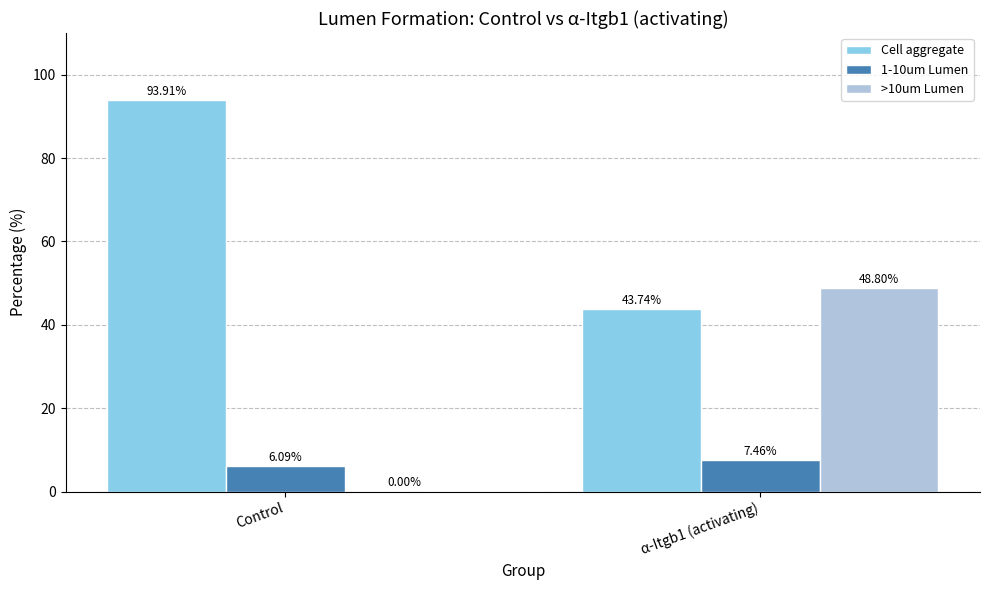

How many values in the Cell aggregate series exceed 93?

1